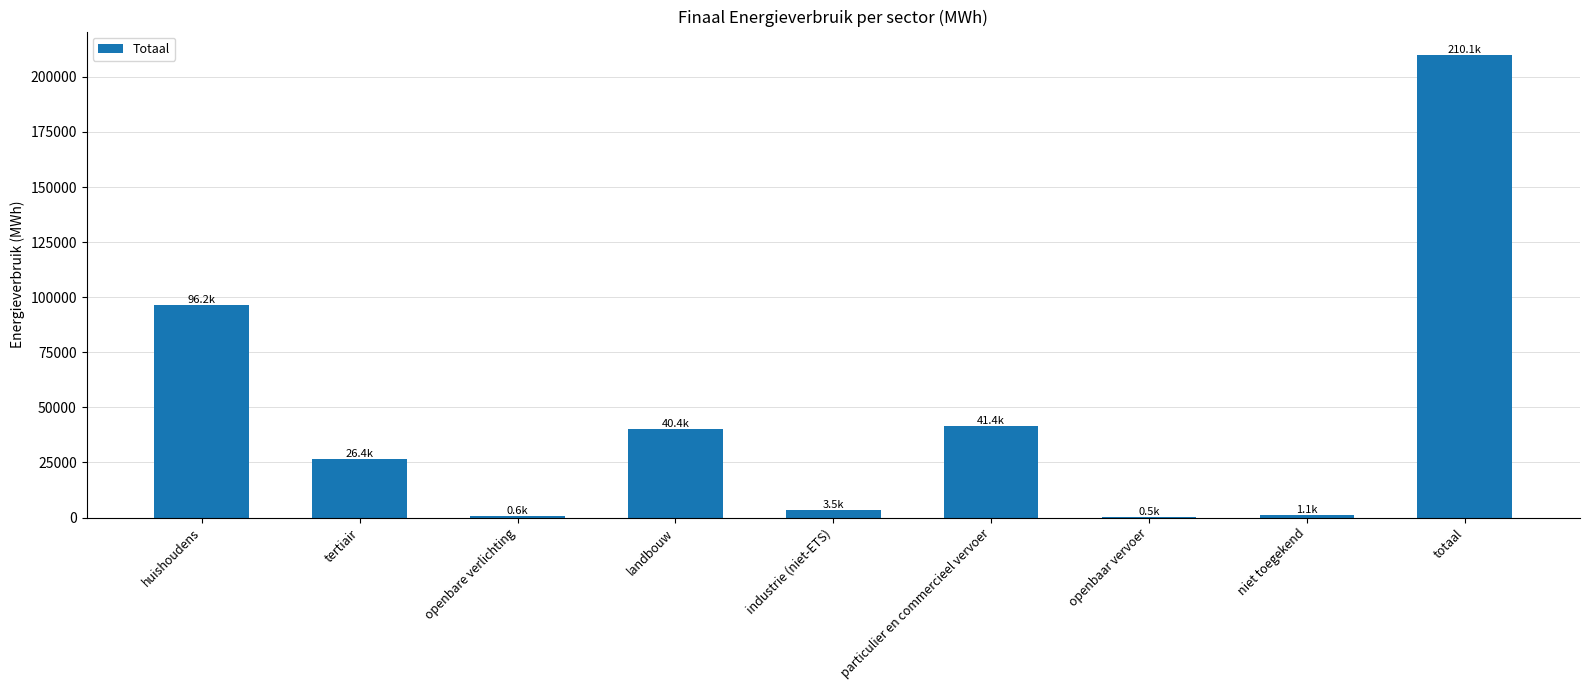

At which label is the value closest to 105260?

huishoudens